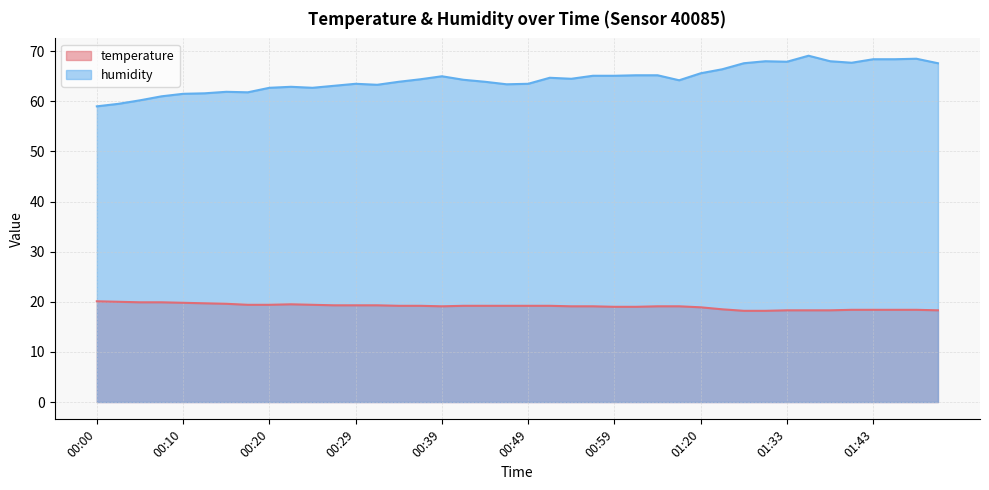

How many interior local peaks does the humidity series have?

8